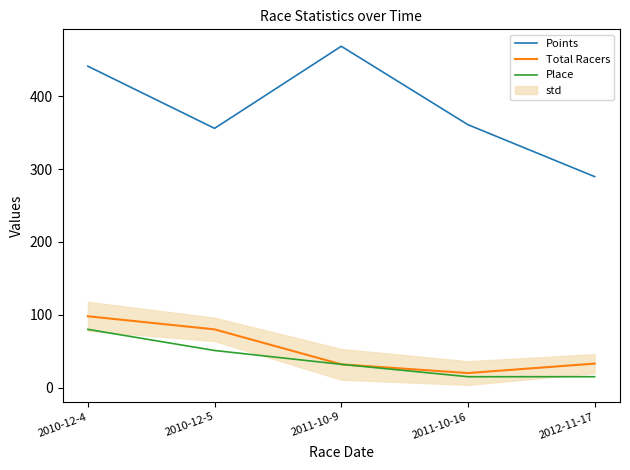

How many data points in Place are less than 32?

2